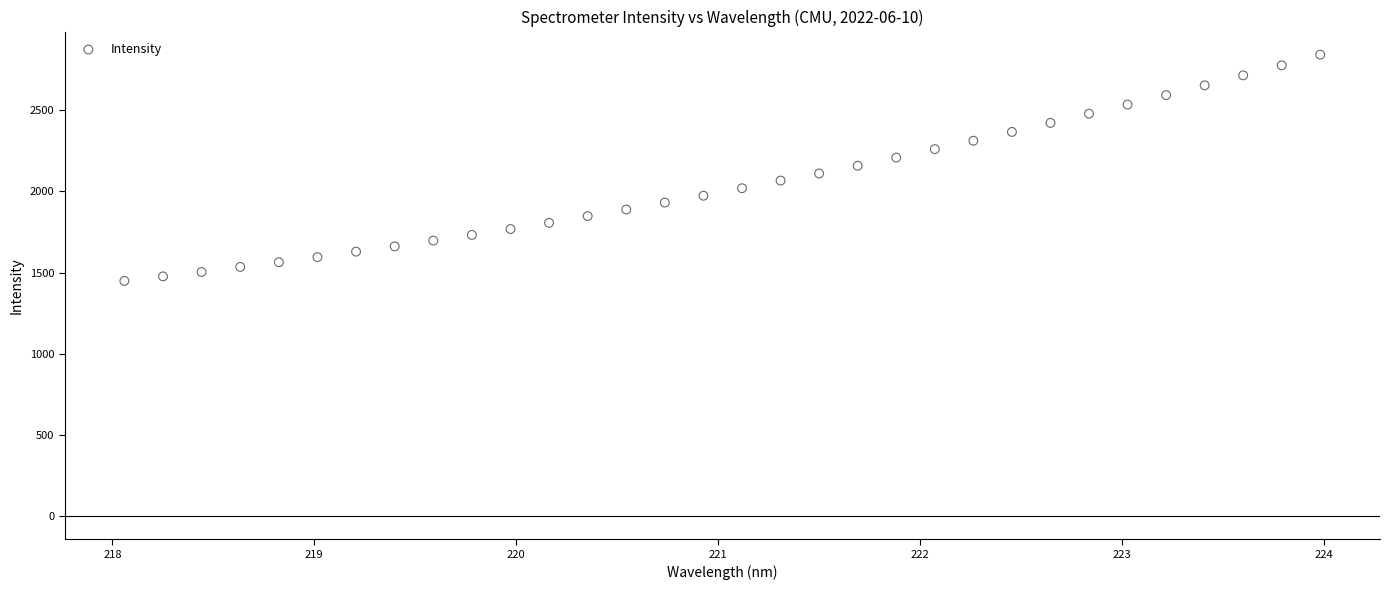

What is the range of X values (max minus min)?

5.9